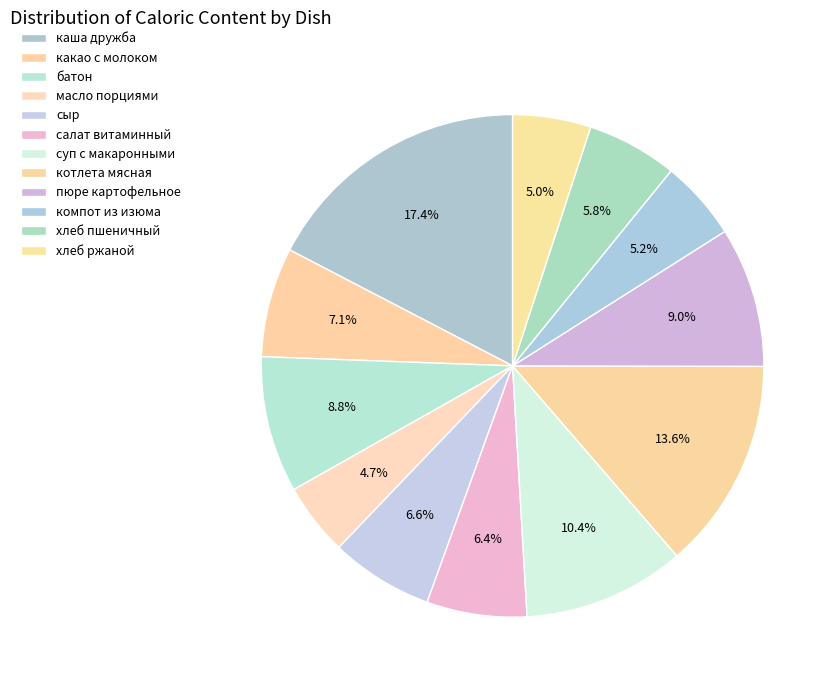

Rank the categories by value from lowest to highest.

масло порциями, хлеб ржаной, компот из изюма, хлеб пшеничный, салат витаминный, сыр, какао с молоком, батон, пюре картофельное, суп с макаронными, котлета мясная, каша дружба